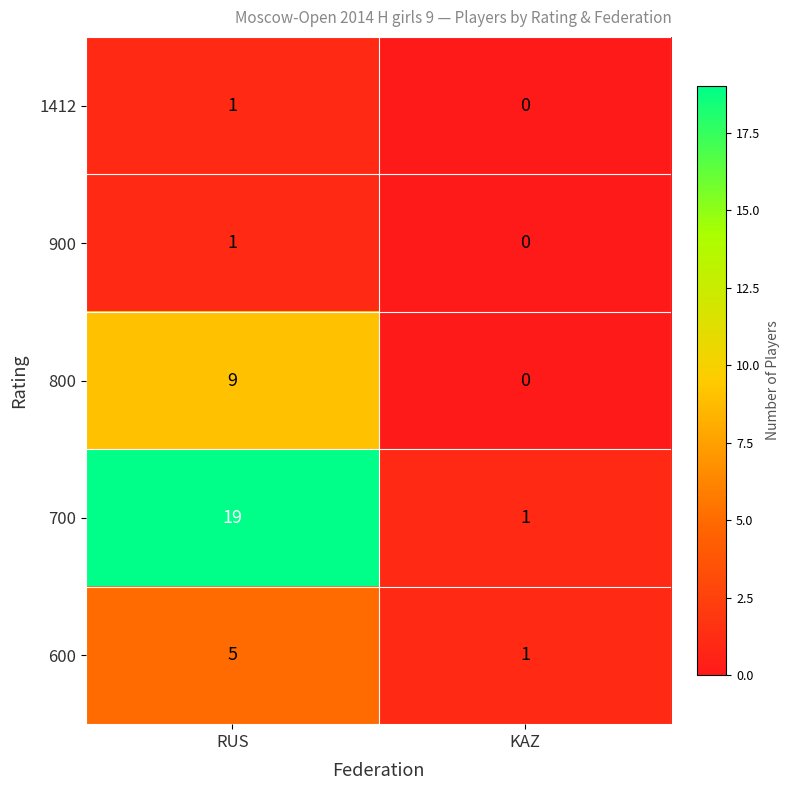

At which category is the sum across all series the highest?

RUS